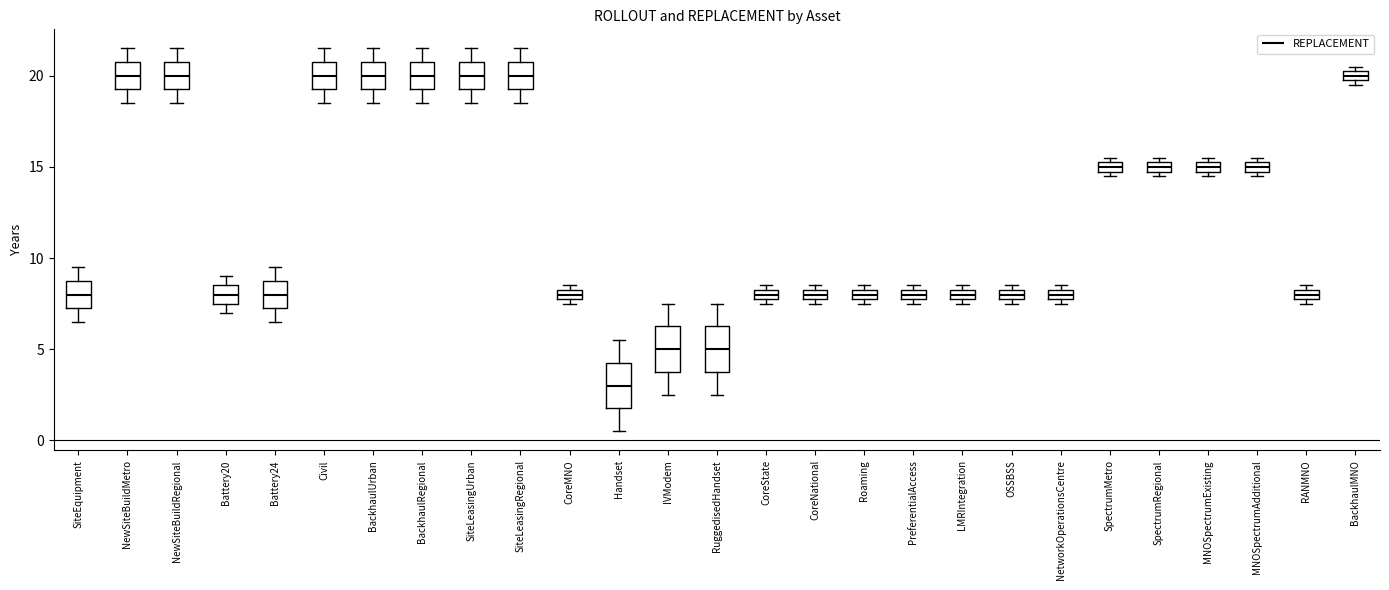

Where does the lower whisker of the box for BackhaulRegional end on the y-axis? The values are not printed on the chart, so give them approximately, as read against the axis.

18.5